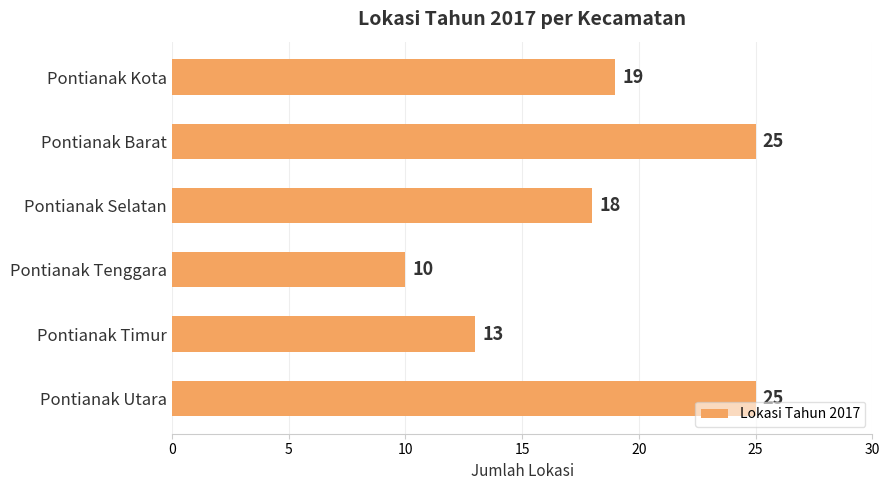

Between Pontianak Timur and Pontianak Utara, which is larger?

Pontianak Utara